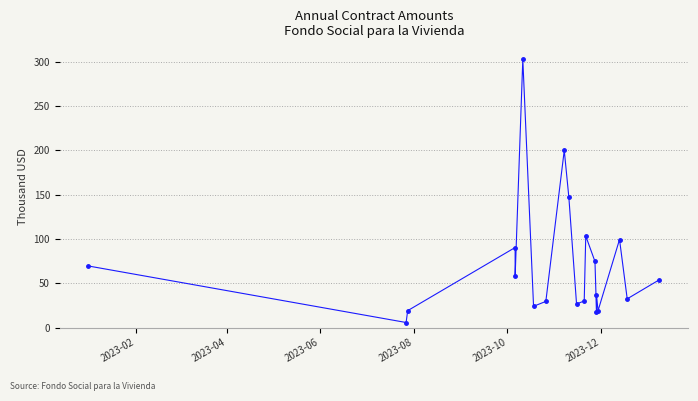

Reading left to right, what are all the values shown in this chart?

69.5	5.7	19.1	90.3	57.6	302.8	24.0	29.5	200.0	146.9	26.6	30.0	103.3	74.6	17.6	37.0	19.0	99.4	32.4	54.0